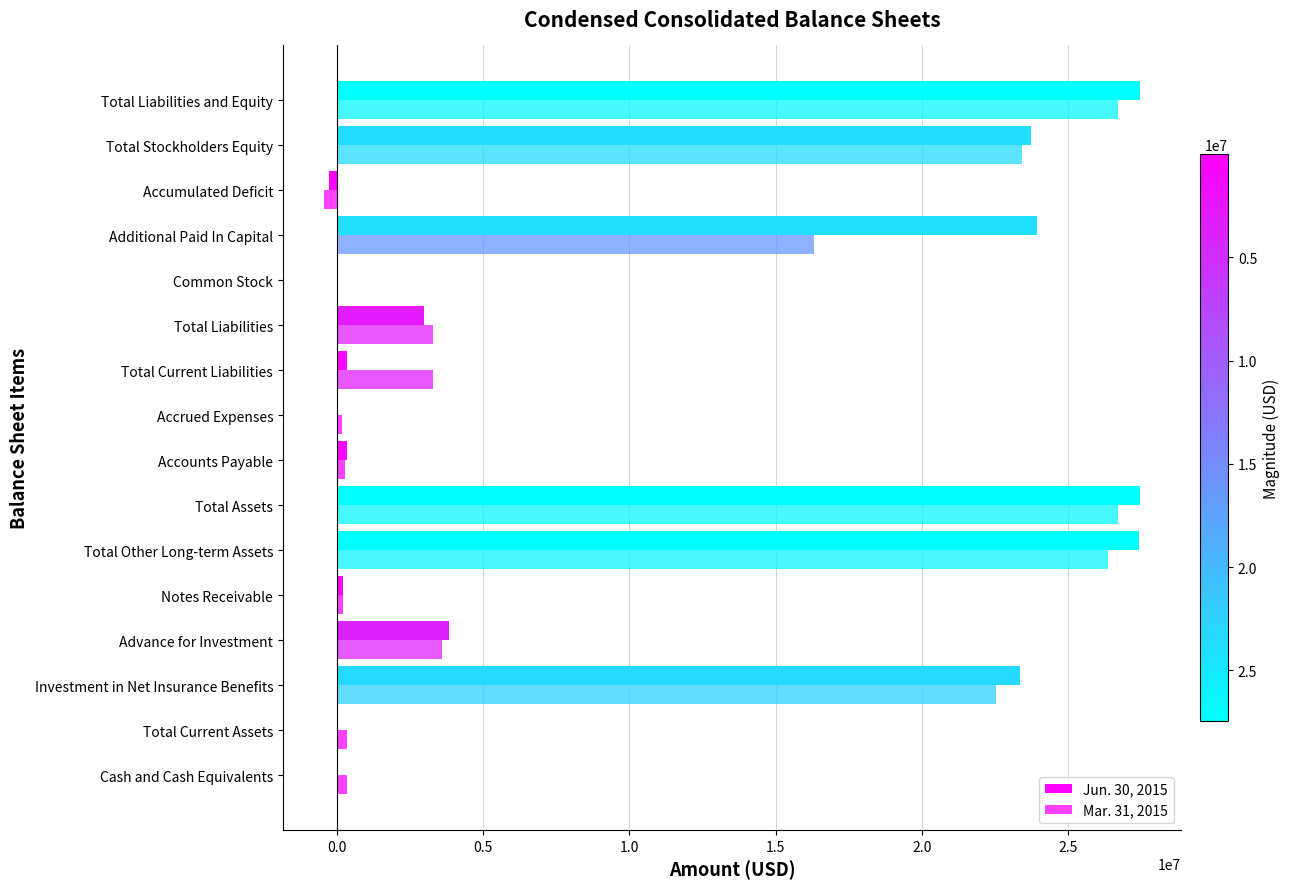

How many series are shown in this chart?

2